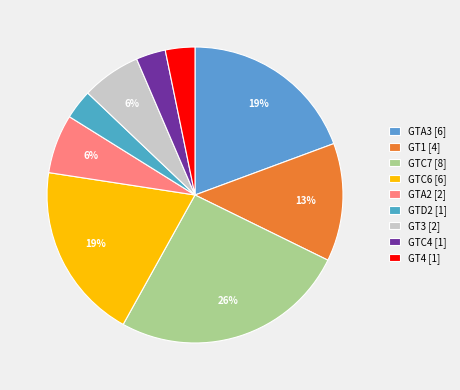

To the nearest percent, what is the combined percentage of GTA3 and GT3?

26%